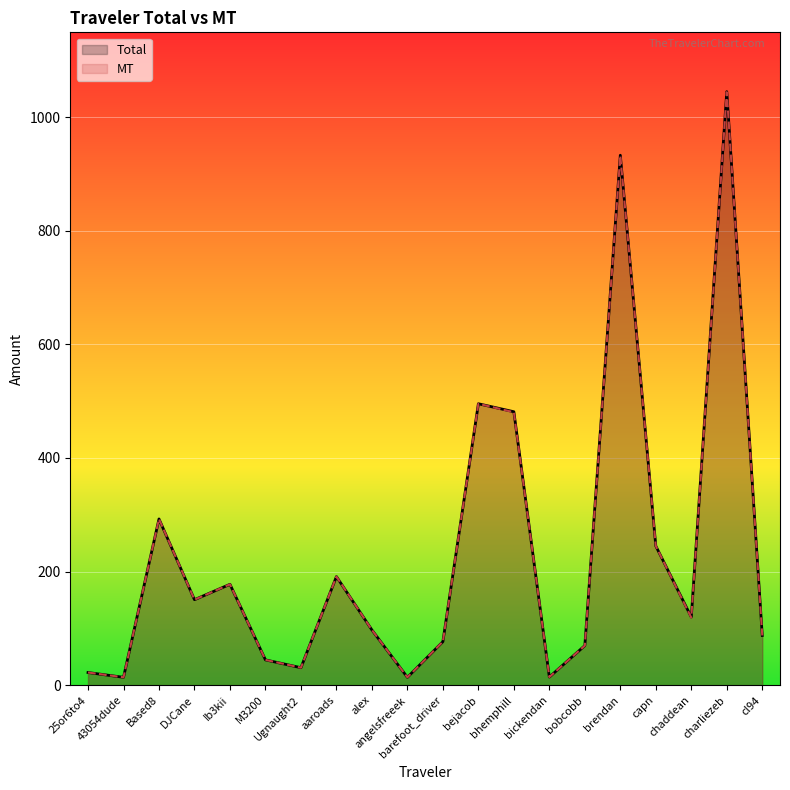

What is the difference between the maximum and minimum values in the Total series?

1030.9